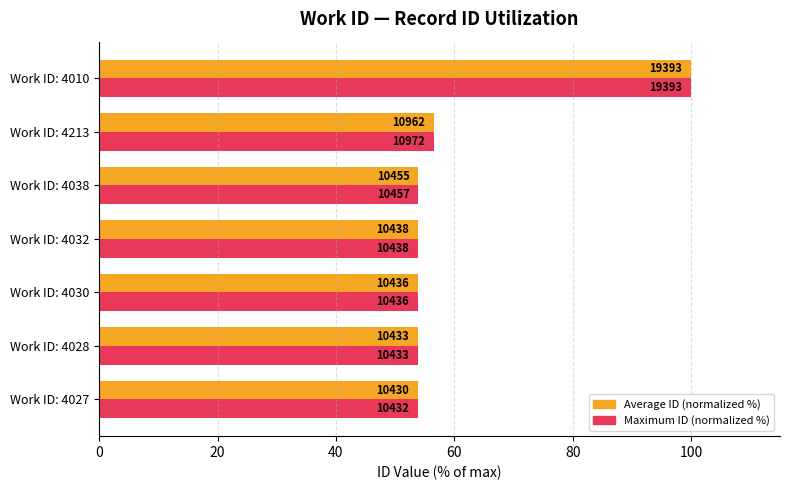

List the series in order of their overall mean, highest first.

Maximum ID (normalized %), Average ID (normalized %)